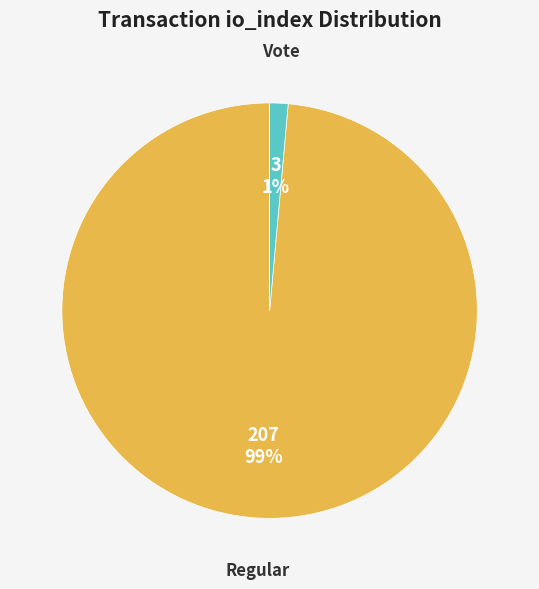

Combined, do Vote and Regular account for over 50%?

Yes